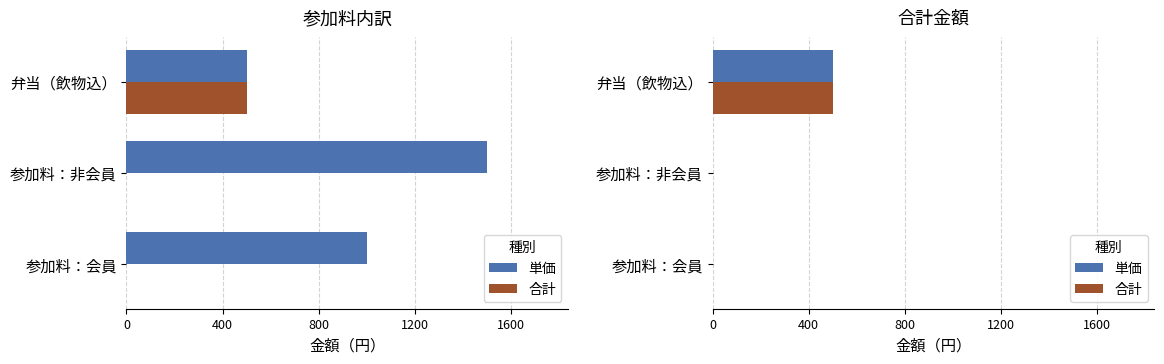

Rank the series at 参加料：非会員 from highest to lowest value.

単価, 合計